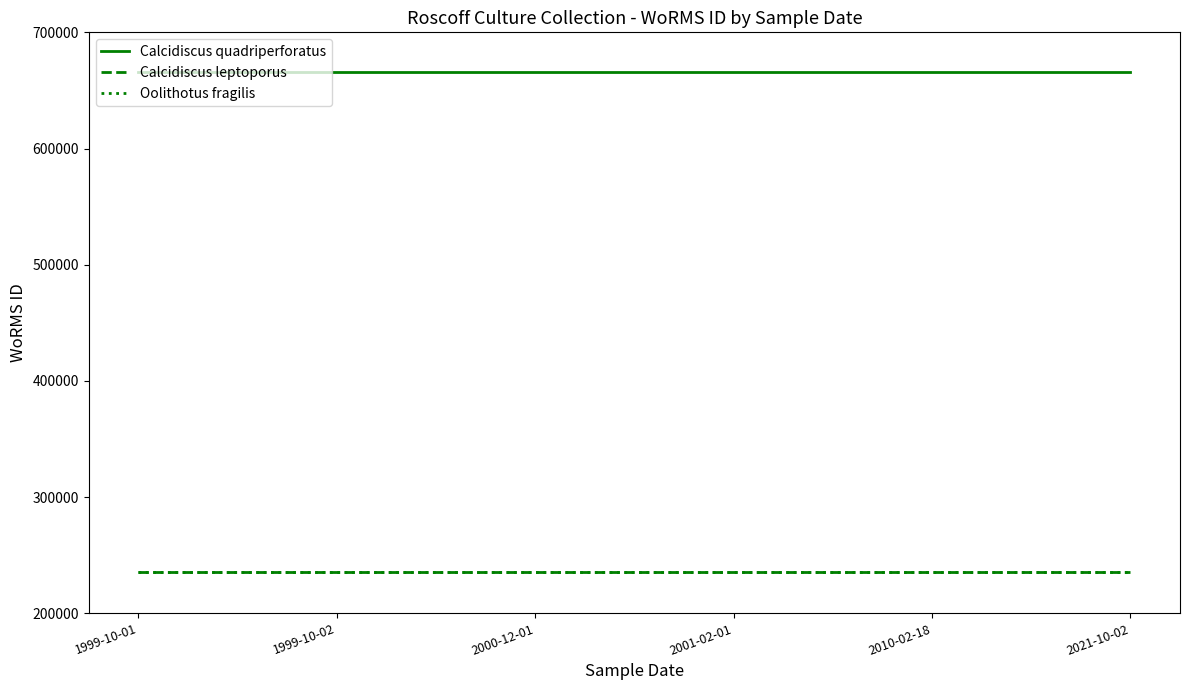

The value of Calcidiscus quadriperforatus at 2010-02-18 is 665573. True or false?

True